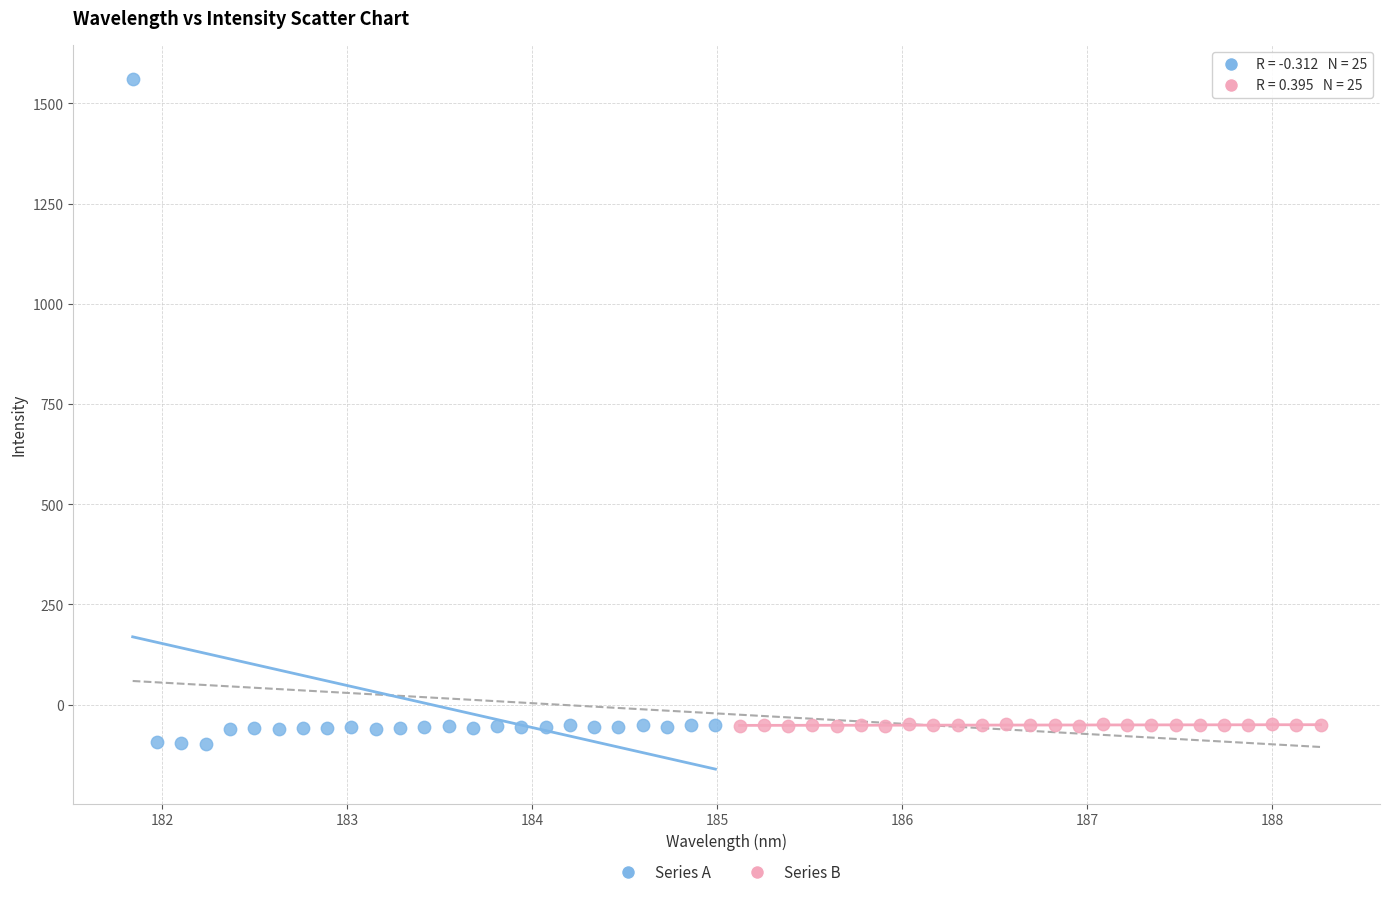

What are all the series names shown in the legend?

Series A, Series B